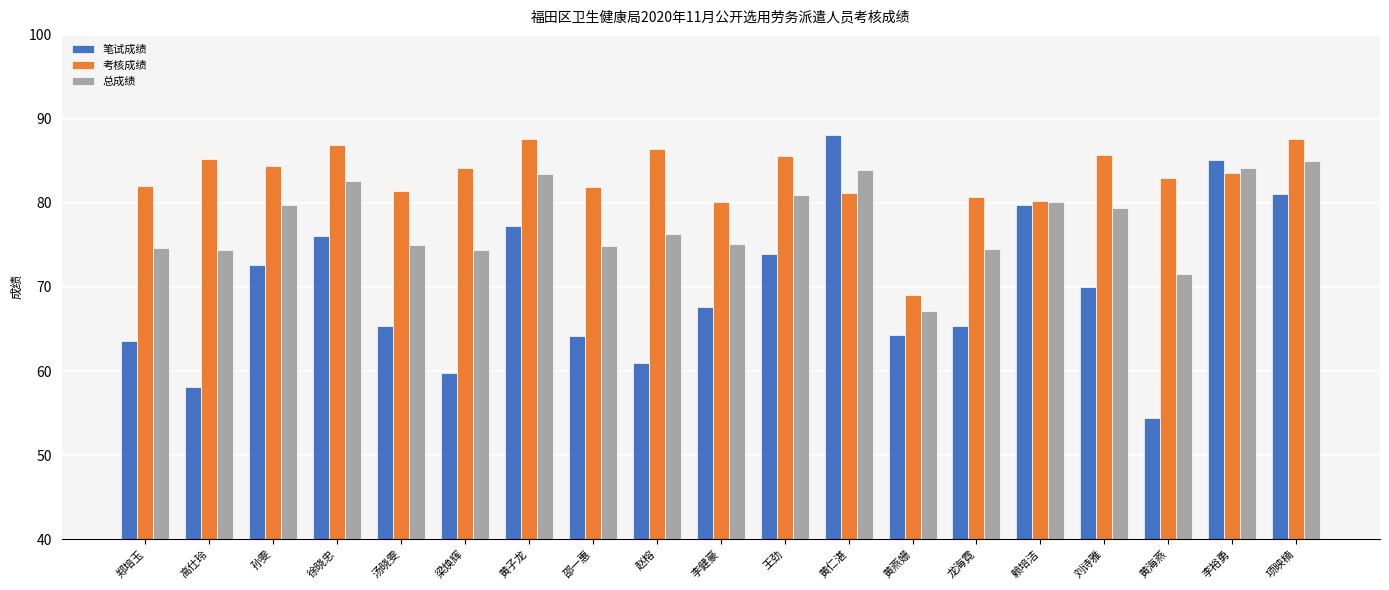

How many bars are there in each group?

3